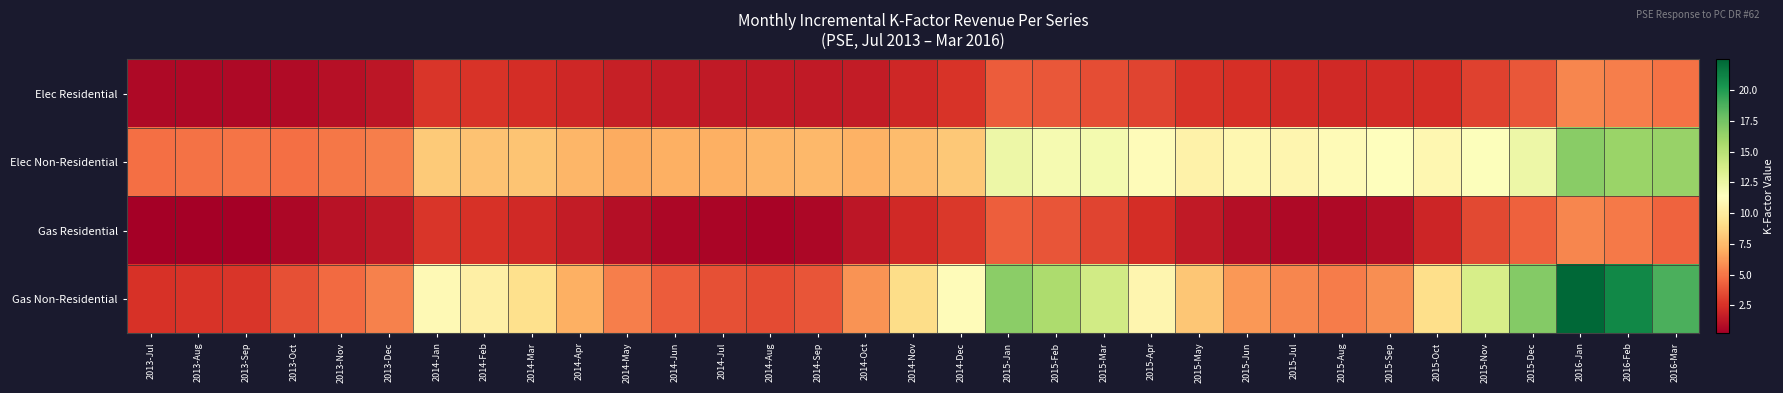

Between 2015-Feb and 2015-Jun, which series saw the biggest shift?

Gas Non-Residential